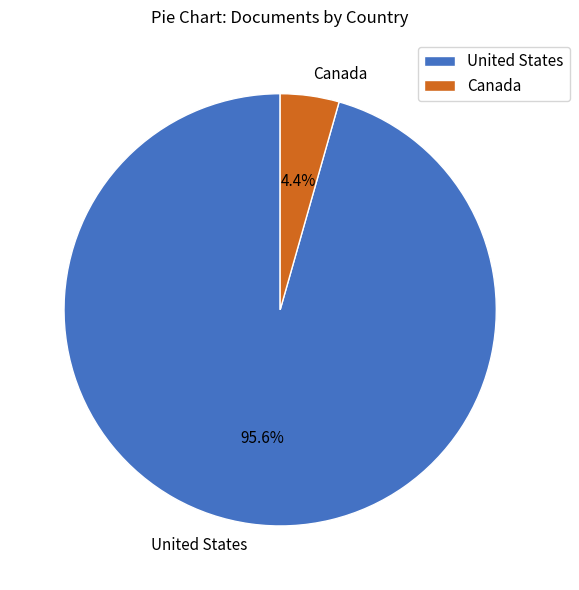

What percentage is the United States slice, to the nearest percent?

96%